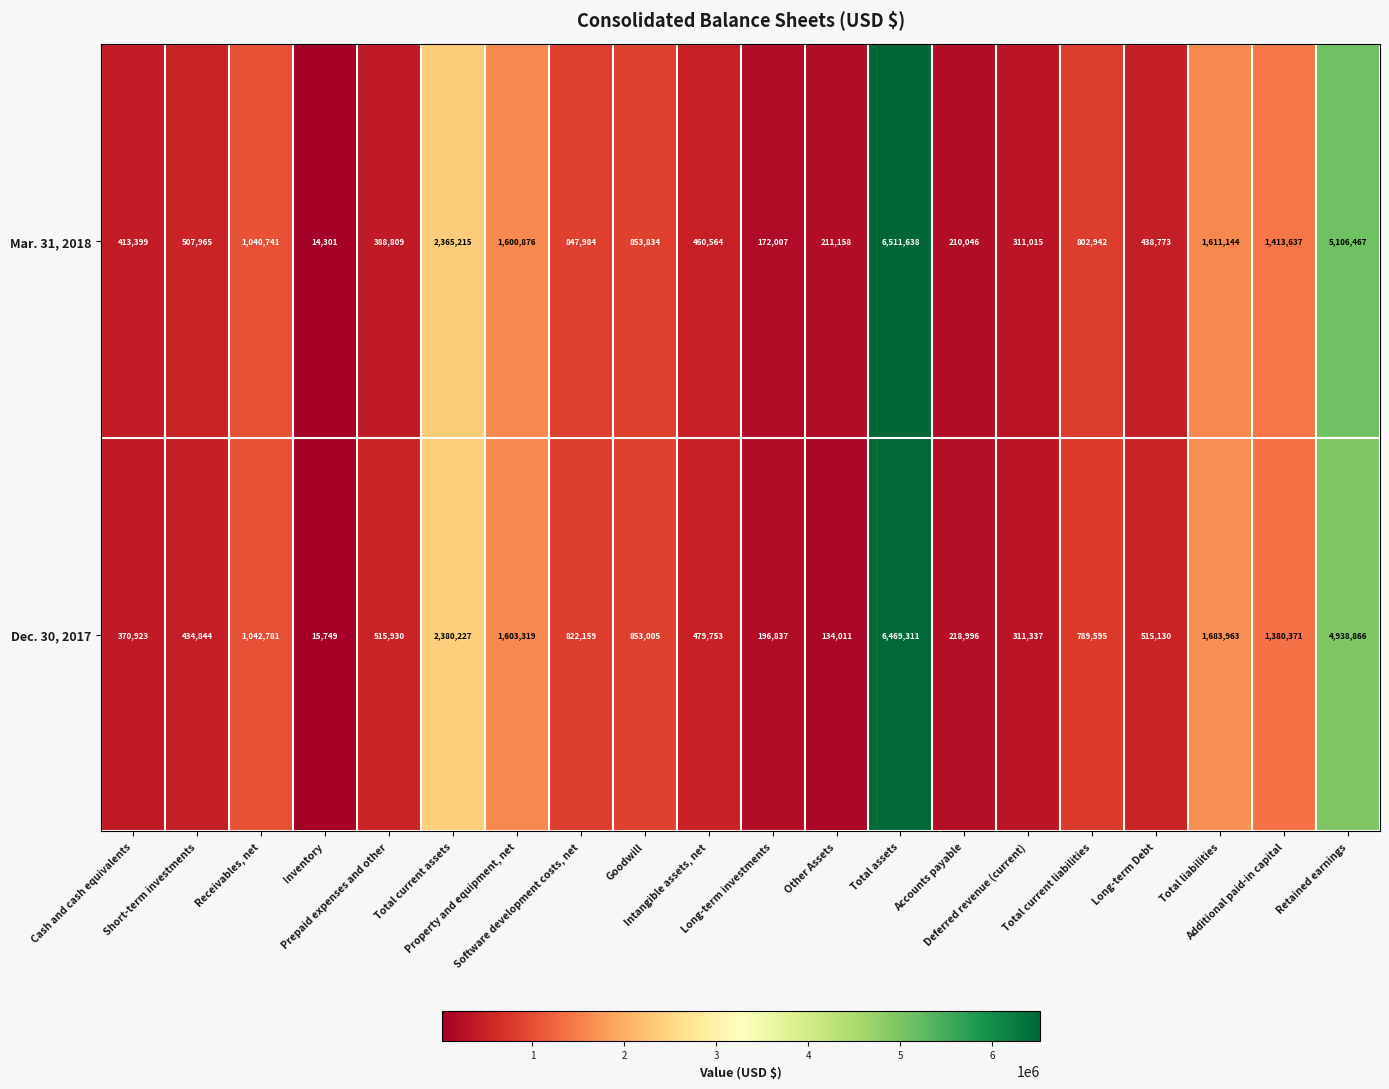

What is the difference between the maximum and minimum values in the Mar. 31, 2018 series?

6497337